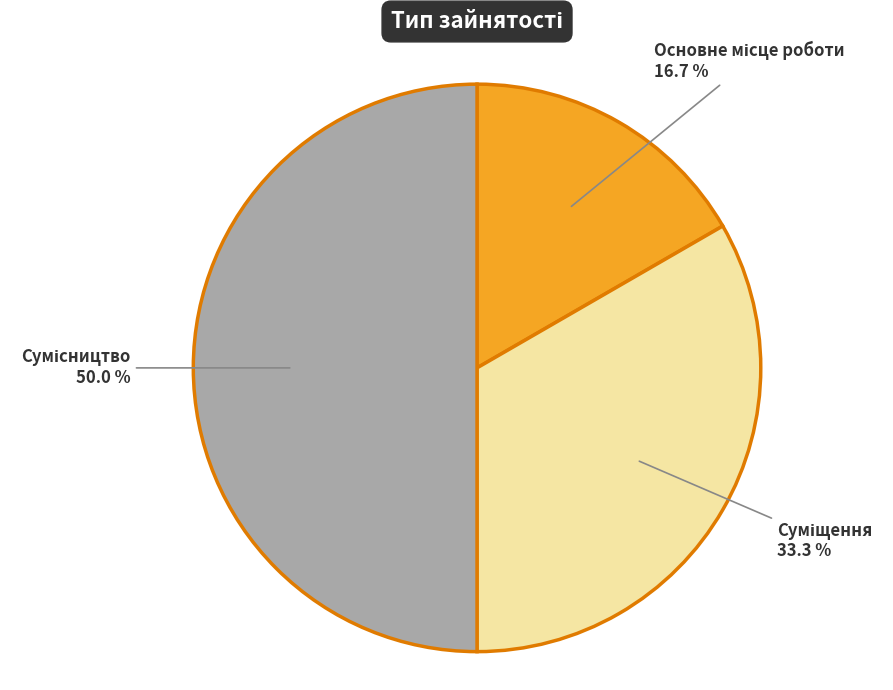

True or false: Основне місце роботи accounts for 17% of the total.

True